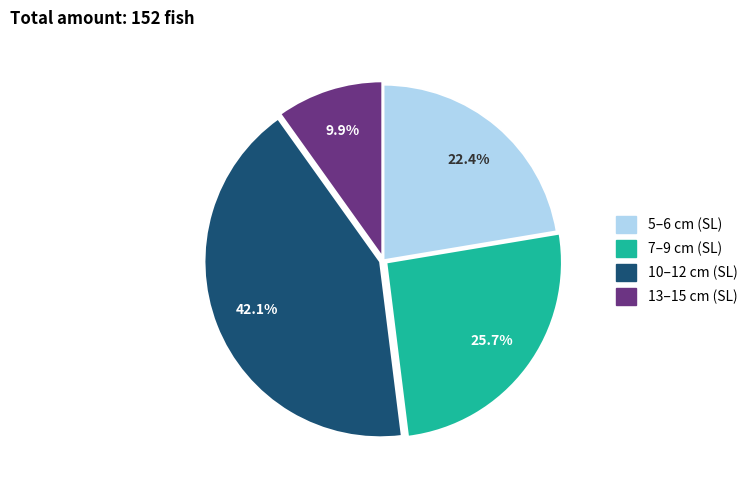

Does any single category account for the majority?

No